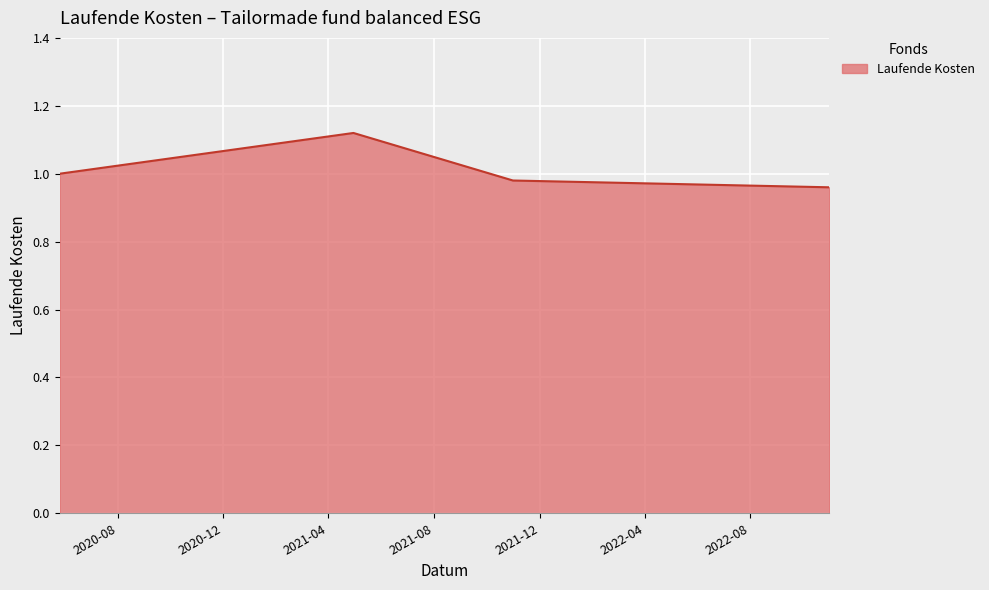

Count the values in the range 0 to 1.

3